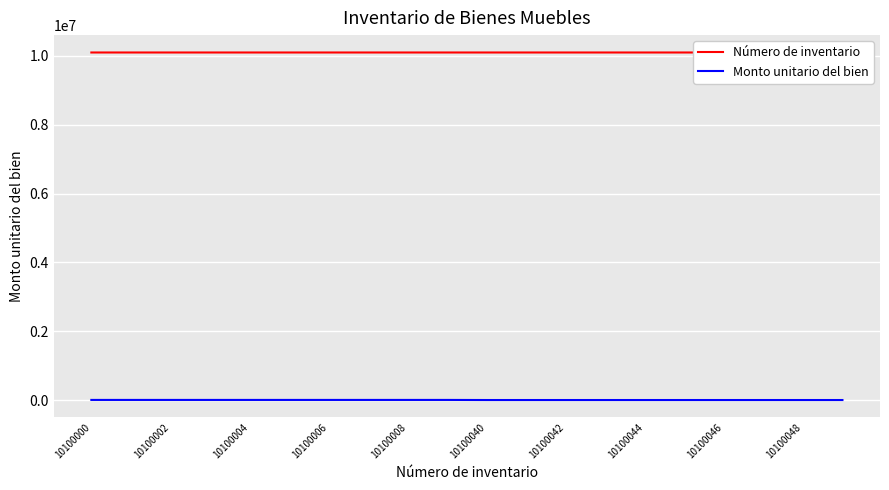

What is the smallest value displayed?

1416.2